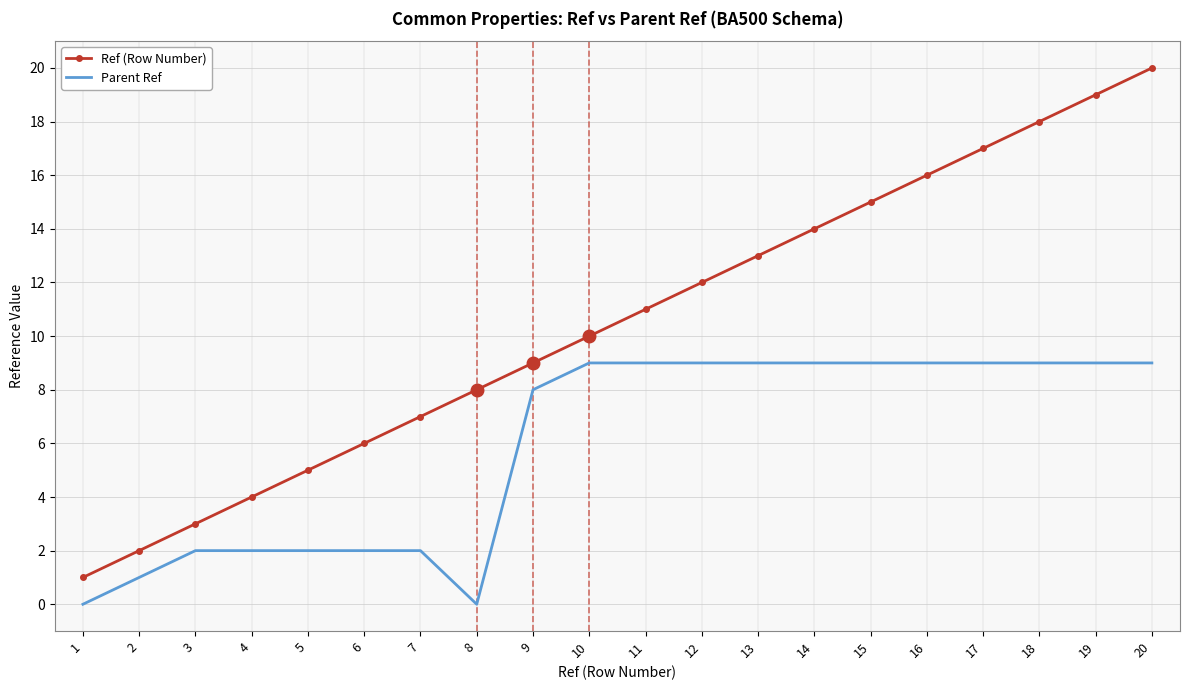

True or false: Parent Ref and Ref (Row Number) cross at least once.

False